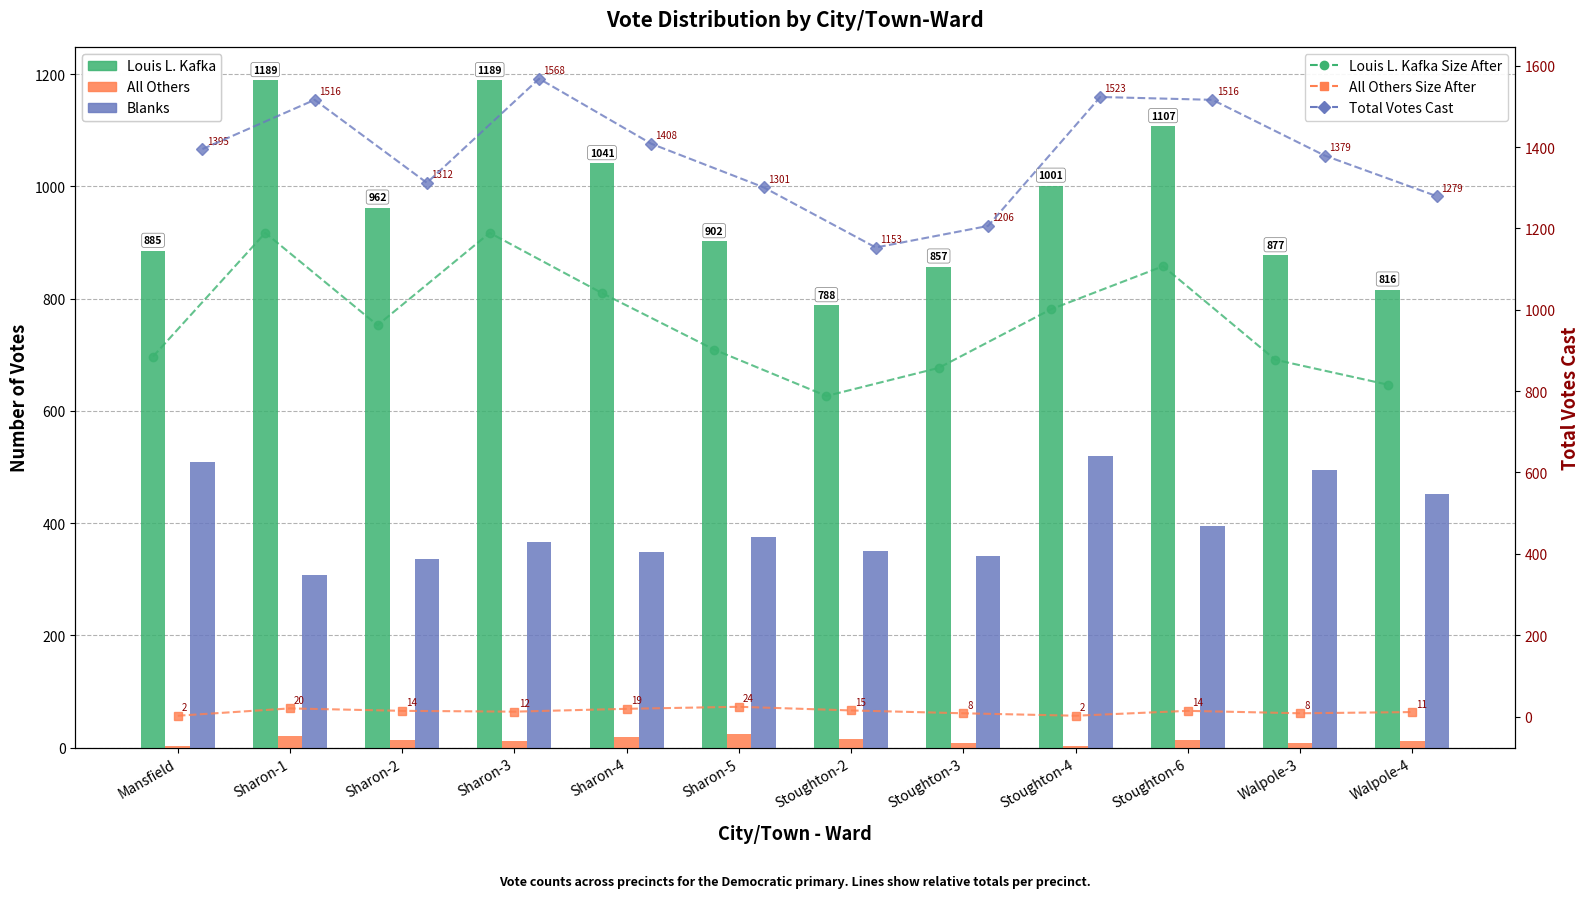

At which label does Louis L. Kafka reach its peak?

Sharon-1